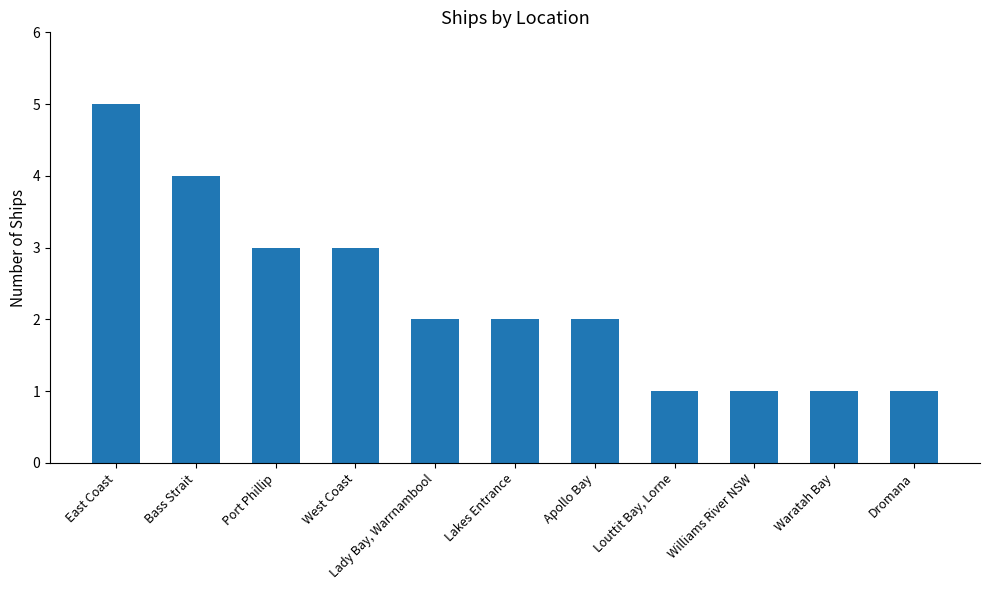

What position from the right is Lady Bay, Warrnambool?

7